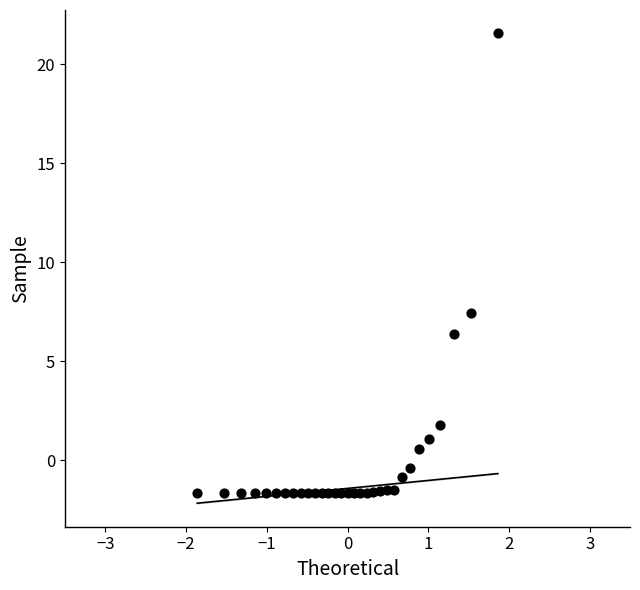

What is the range of Y values (max minus min)?

23.2